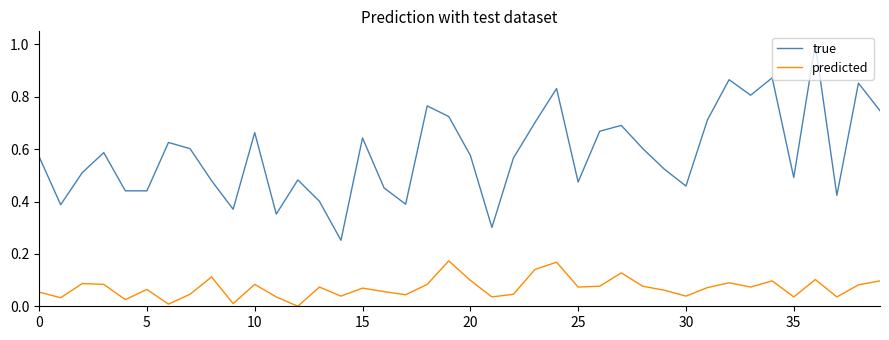

What are all the series names shown in the legend?

true, predicted